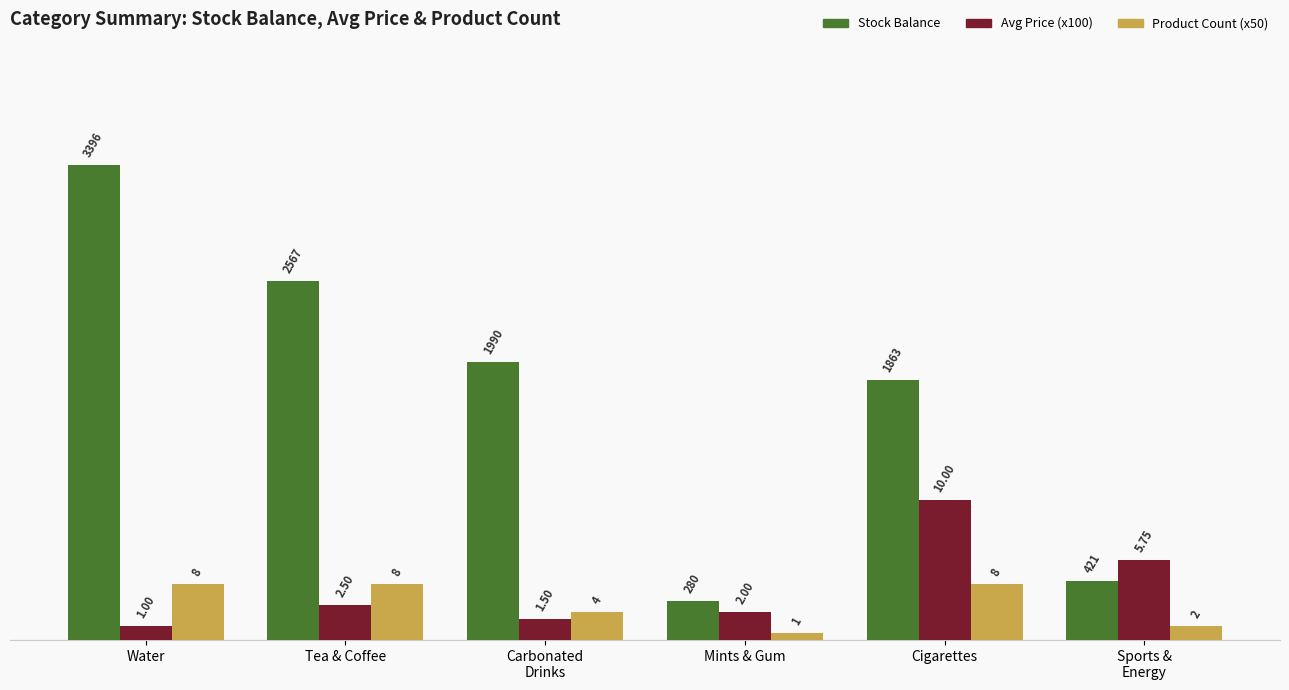

Which series has the largest range (max minus min)?

Stock Balance